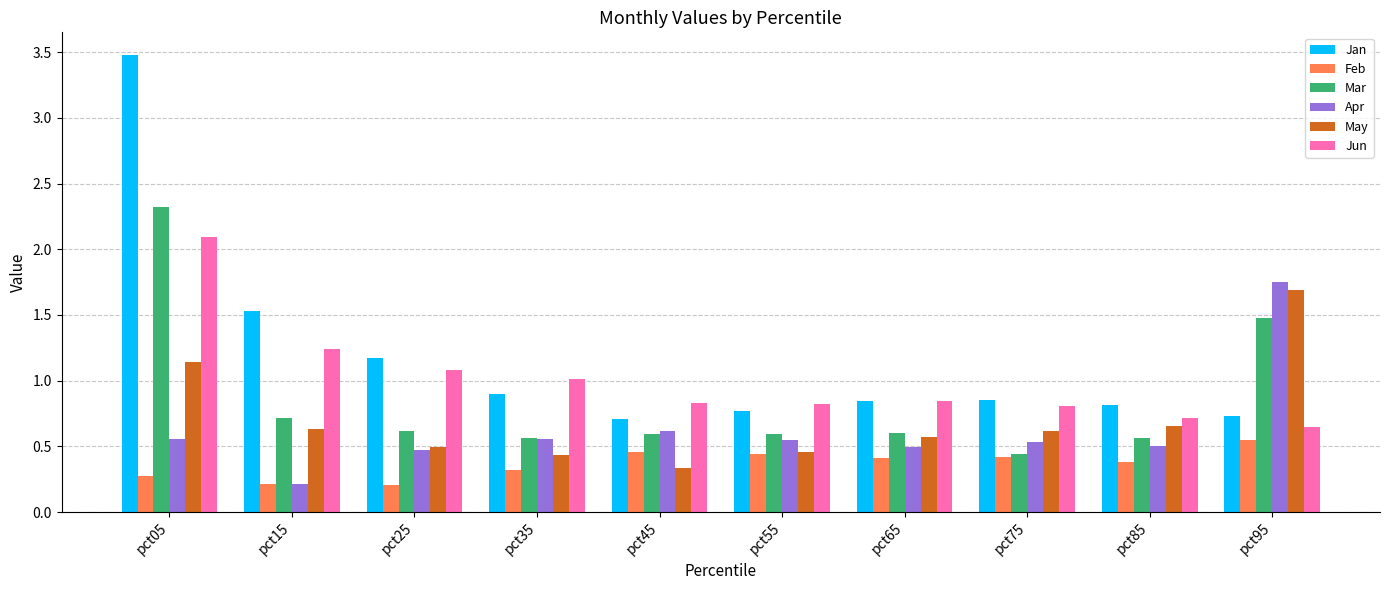

Is the value of May at pct55 greater than the value of Feb at pct05?

Yes